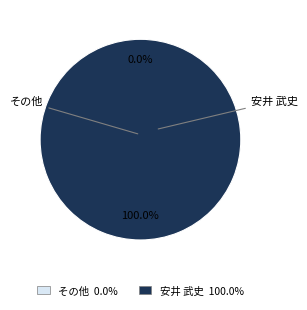

What is the majority slice?

安井 武史